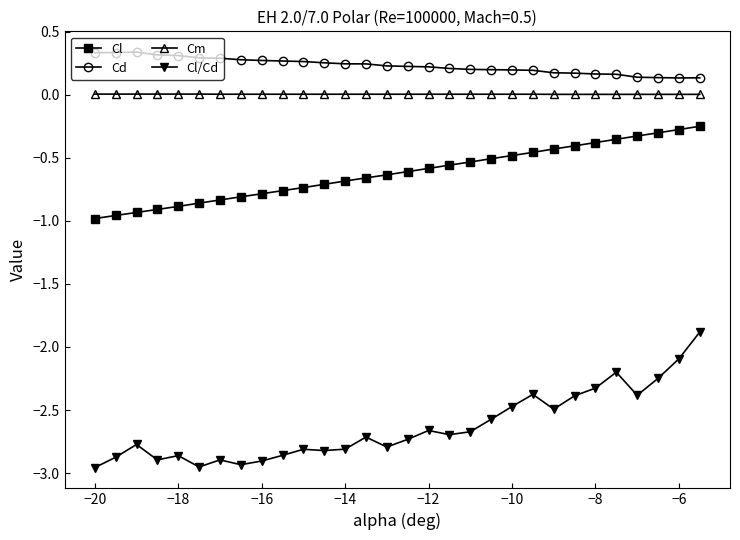

Which series has the largest total across all categories?

Cd